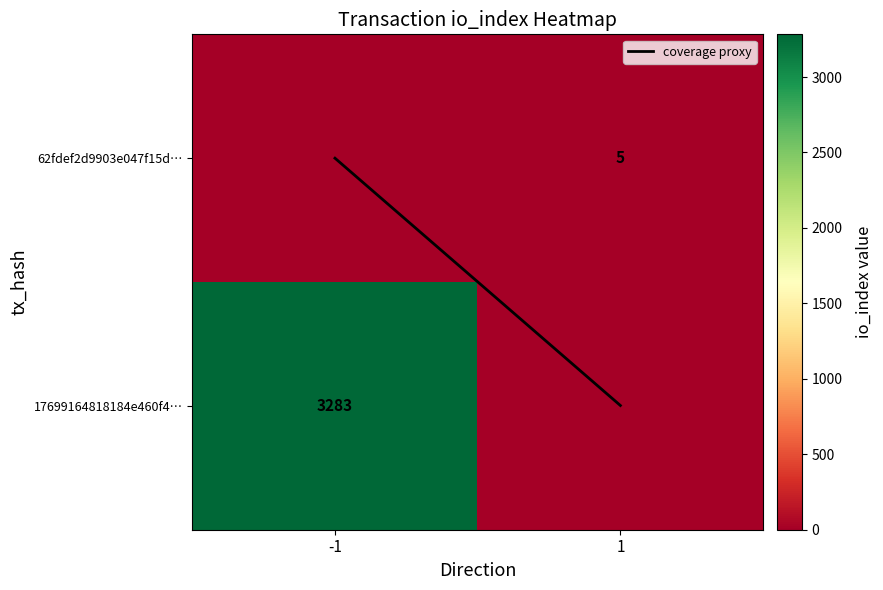

Rank the categories by 62fdef2d9903e047f15d… value from lowest to highest.

-1, 1